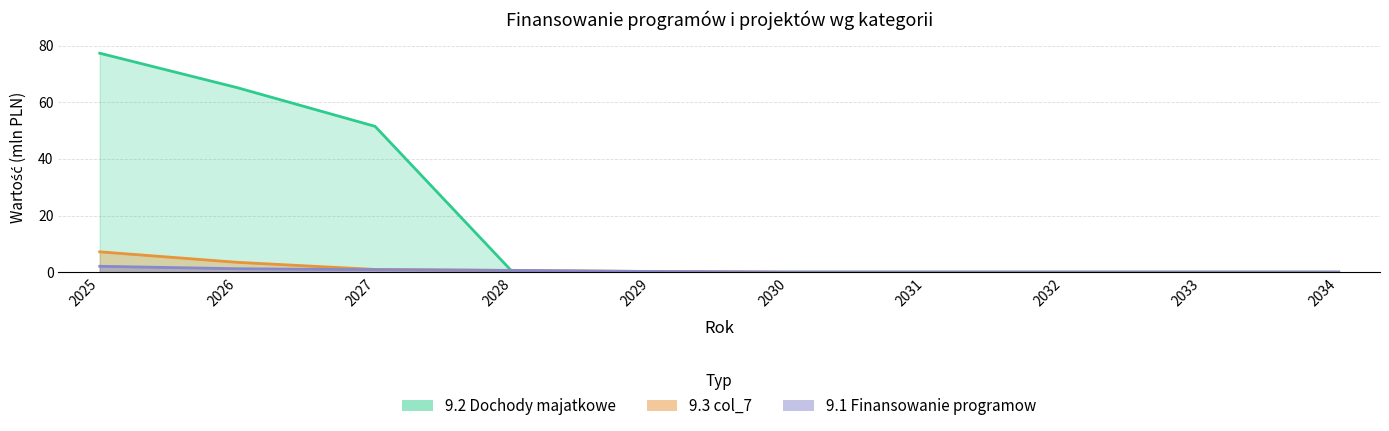

Reading right to left, extract all data points from this chart.

9.1 Finansowanie programow: 0.0	0.0	0.0	0.0	0.0	0.2	0.6	0.9	1.2	2.1
9.2 Dochody majatkowe: 0.0	0.0	0.0	0.0	0.0	0.0	0.0	51.5	65.2	77.4
9.3 col_7: 0.0	0.0	0.0	0.0	0.0	0.2	0.6	1.0	3.5	7.2